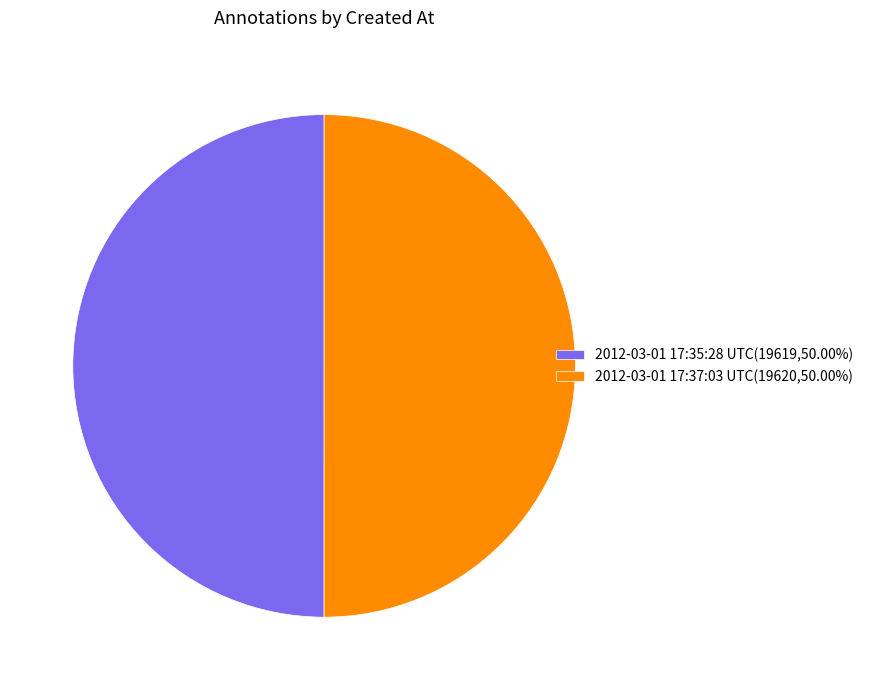

Is the sum of 2012-03-01 17:35:28 UTC(19619,50.00%) and 2012-03-01 17:37:03 UTC(19620,50.00%) greater than half?

Yes